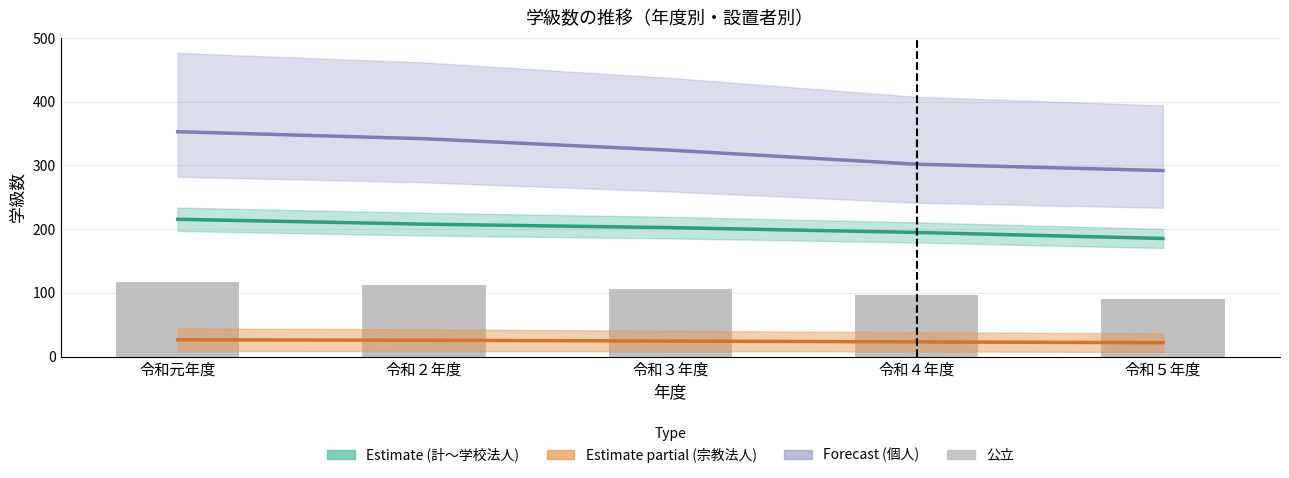

Reading right to left, extract all data points from this chart.

Estimate (計～学校法人): 185.4	194.9	202.4	207.9	215.6
Estimate (宗教法人±個人): 21.8	23.1	24.4	25.7	26.4
Forecast (個人): 292.0	302.0	324.0	342.0	353.0
公立（実数）: 91.0	97.0	106.0	113.0	117.0